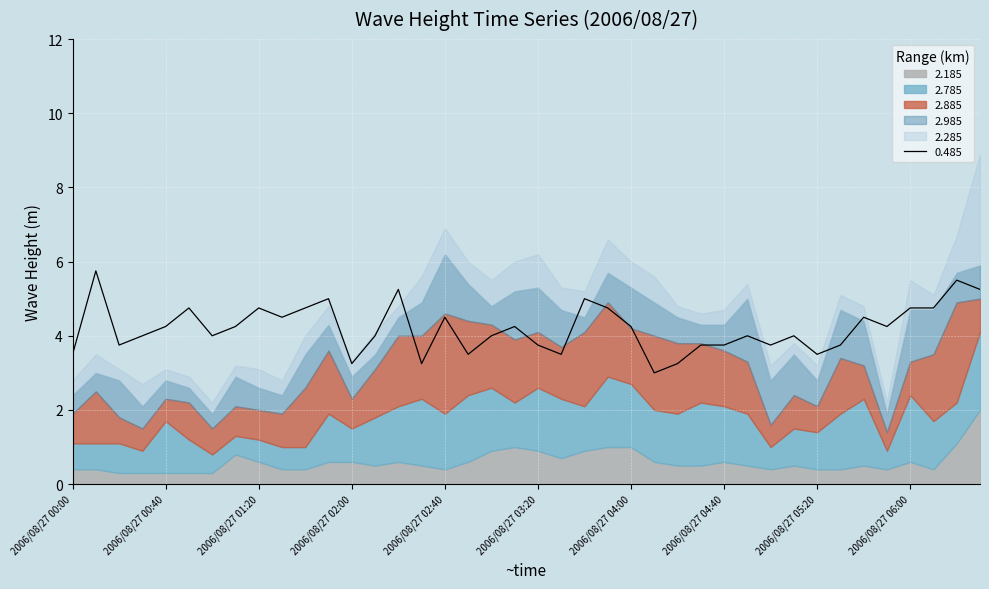

What are all the series names shown in the legend?

0.485, 2.785, 2.985, 2.185, 2.285, 2.885